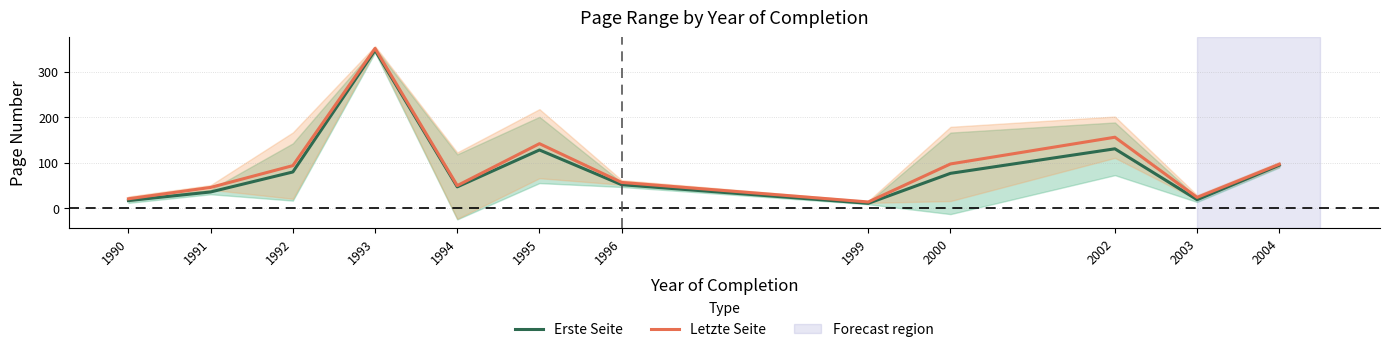

Is it true that Erste Seite equals 47.2 at 1994?

True